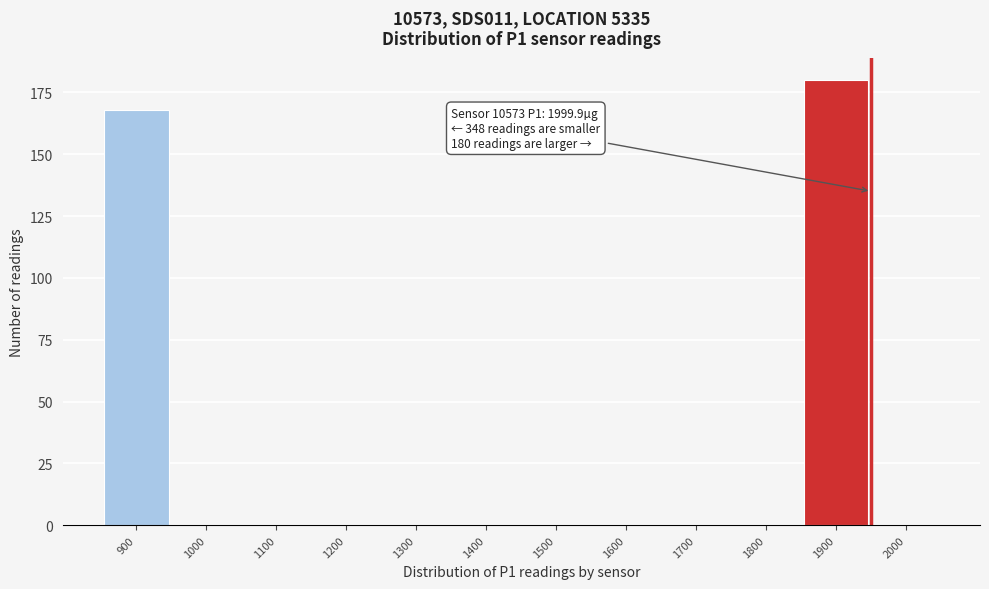

Reading left to right, what are all the values shown in this chart?

900=168	1000=0	1100=0	1200=0	1300=0	1400=0	1500=0	1600=0	1700=0	1800=0	1900=180	2000=0